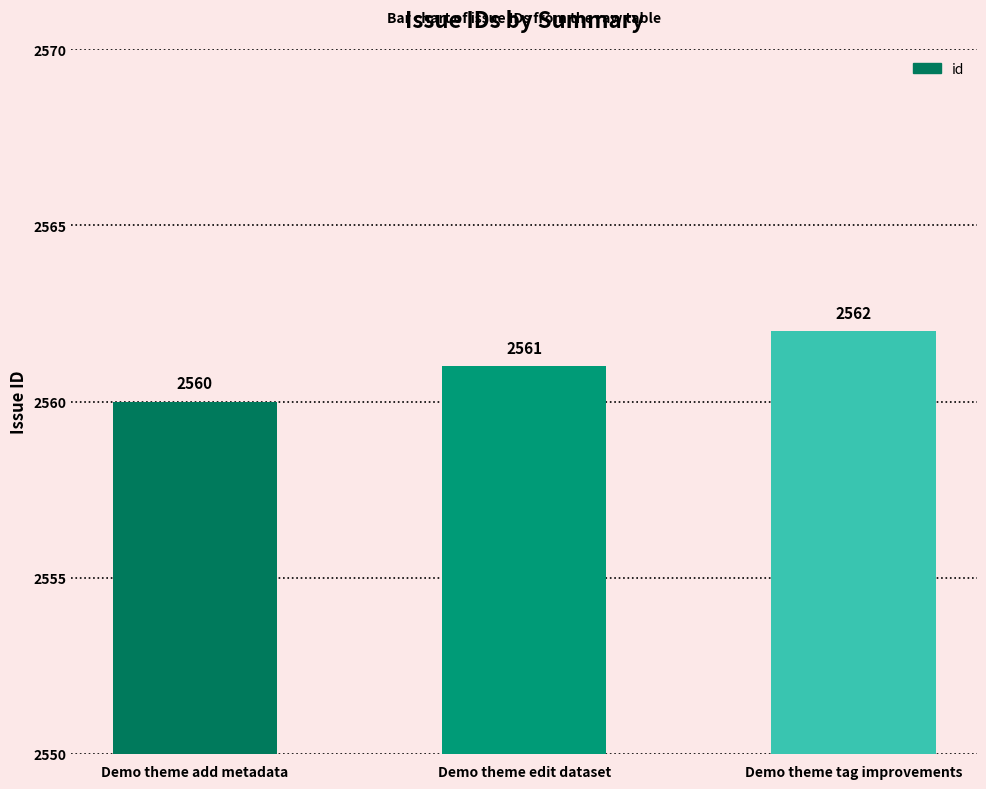

Which category has the highest value across all series?

Demo theme tag improvements